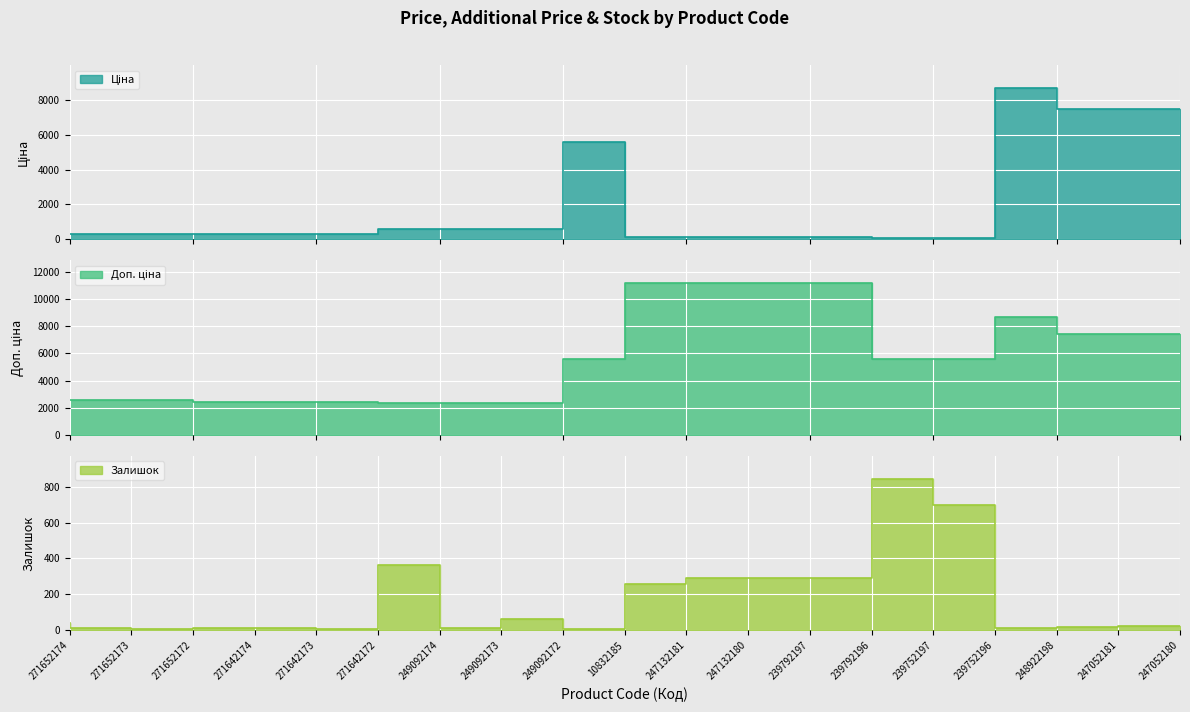

List the labels in order of Ціна value, smallest first.

239752197, 239752196, 247132181, 247132180, 239792197, 239792196, 271642174, 271642173, 271642172, 271652174, 271652173, 271652172, 249092174, 249092173, 249092172, 10832185, 247052181, 247052180, 248922198